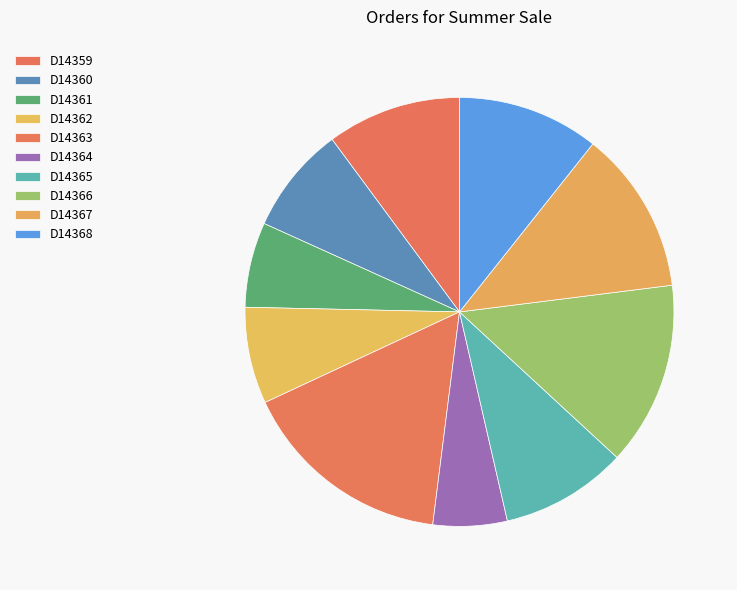

How many slices are in this pie chart?

10